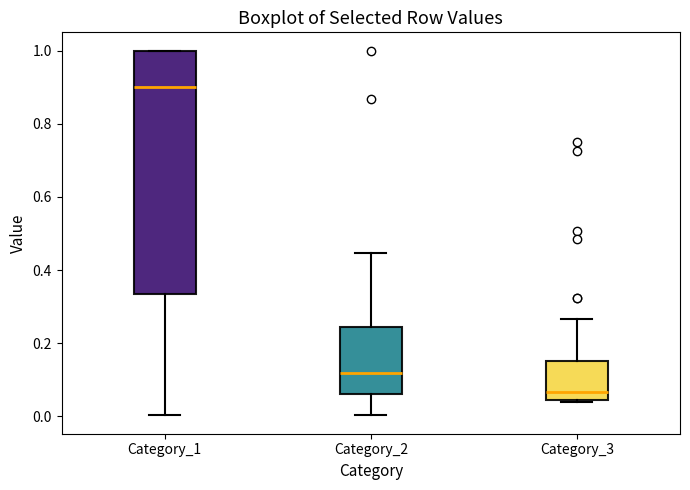

Which box is the tallest, from its lower edge to its upper edge?

Category_1